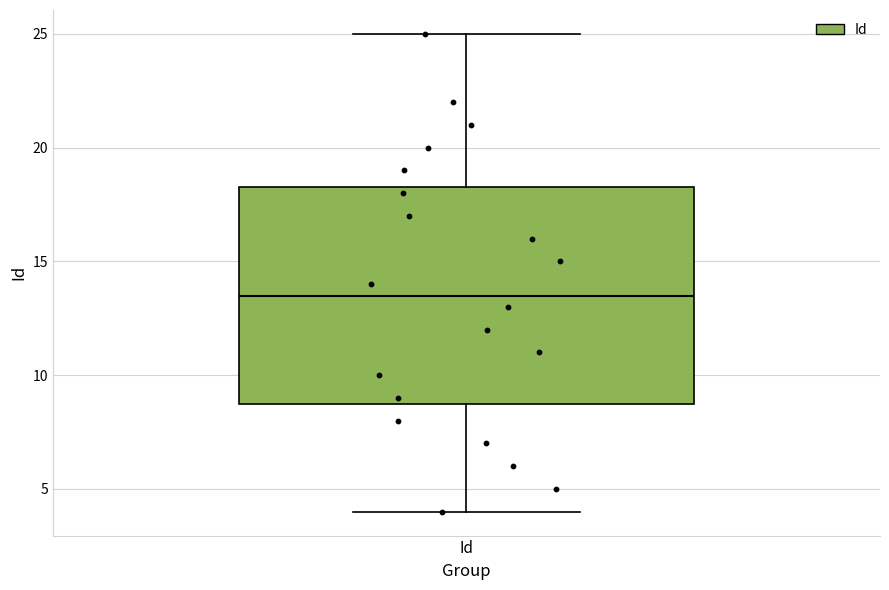

Read this box plot against the y-axis: the position of the median line, the range covered by the box, and the ends of both whiskers. The values are not printed on the chart, so give them approximately, as read against the axis.

median 13.5, box 9.0 to 18.5, whiskers 4.0 to 25.0